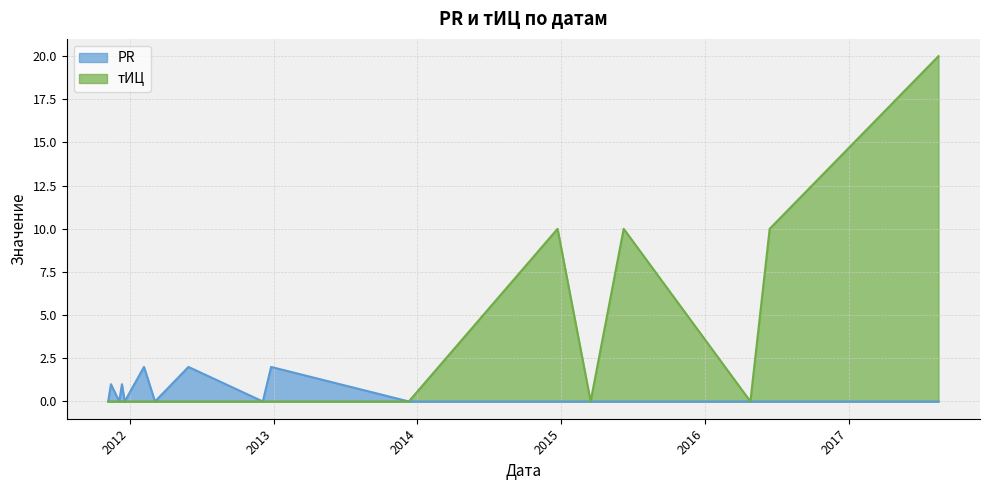

How many lines are shown in the chart?

2